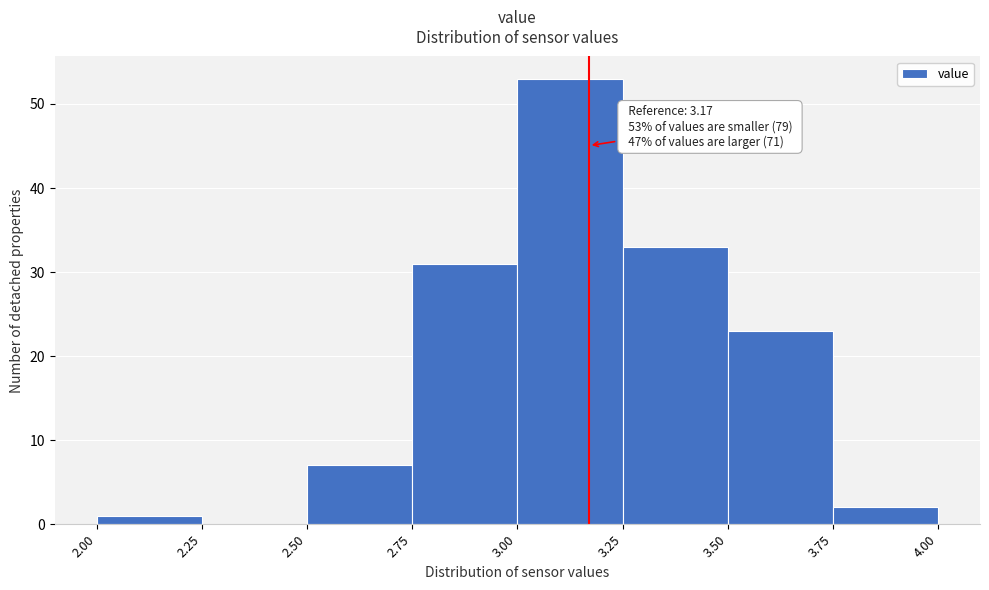

Over which range of the x-axis is the bar tallest?

3.00 to 3.25